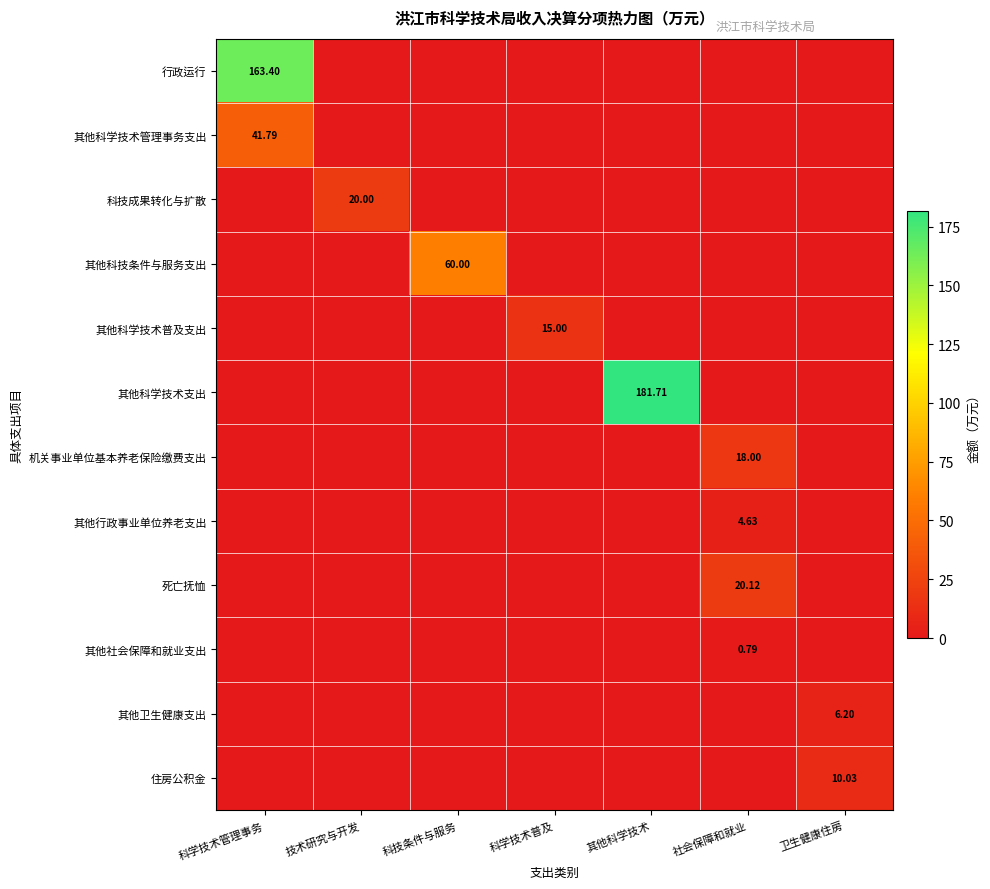

How many values in the 死亡抚恤 series exceed 0?

1